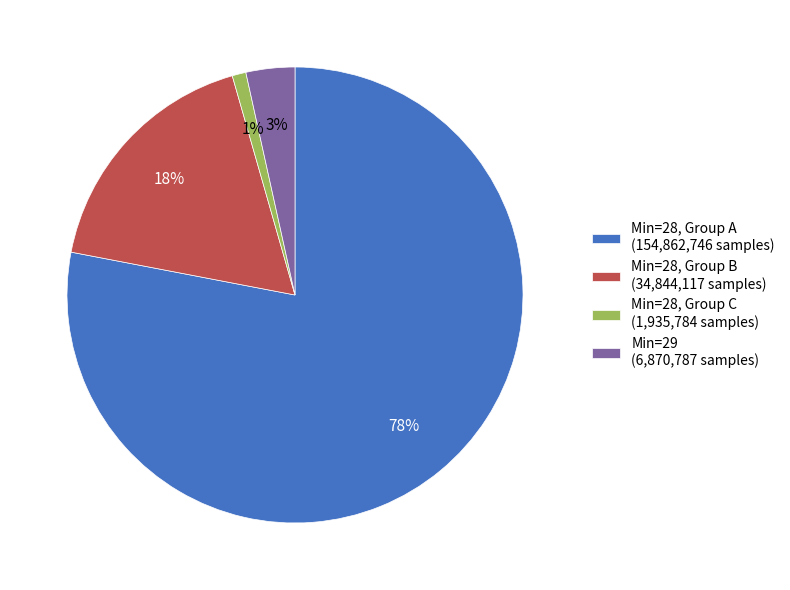

Which category has the smallest portion of the pie?

Min=28, Group C (1,935,784 samples)